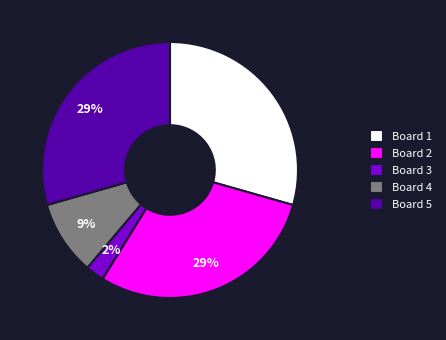

How many slices are in this pie chart?

5